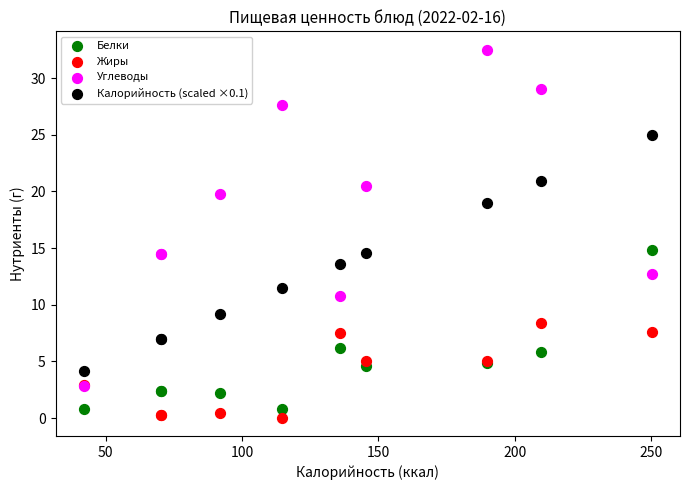

Which series contains the highest Y value?

Углеводы